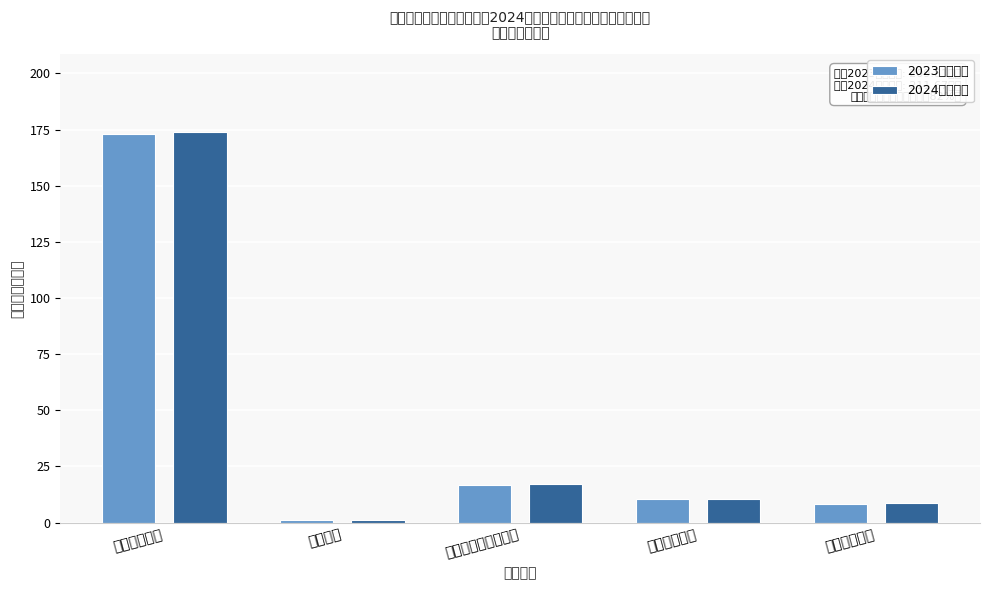

What is the spread (max minus min) of values at 社会保障和就业支出?

0.4